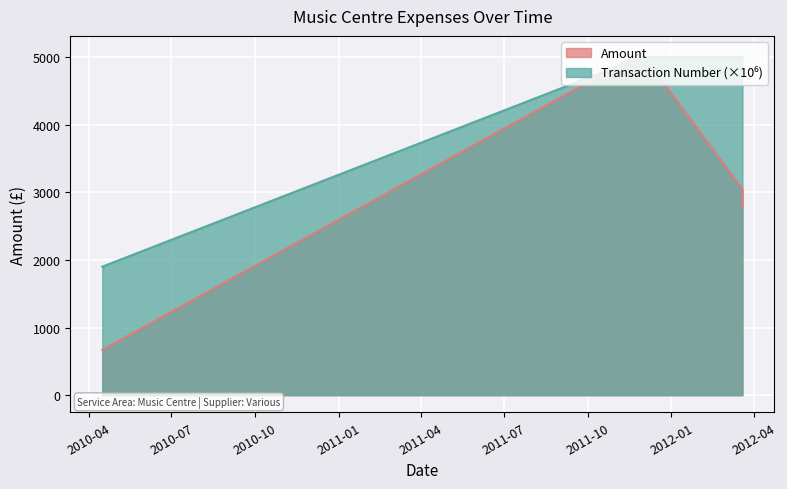

What is the value of the Amount point at the 3rd from the left?

3044.8